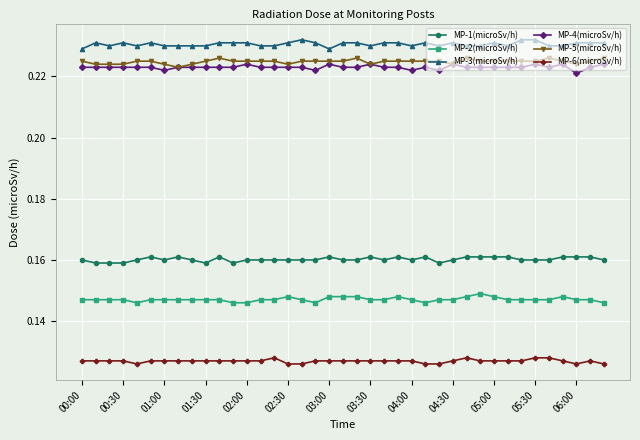

At how many categories does at least one series exceed 0?

39